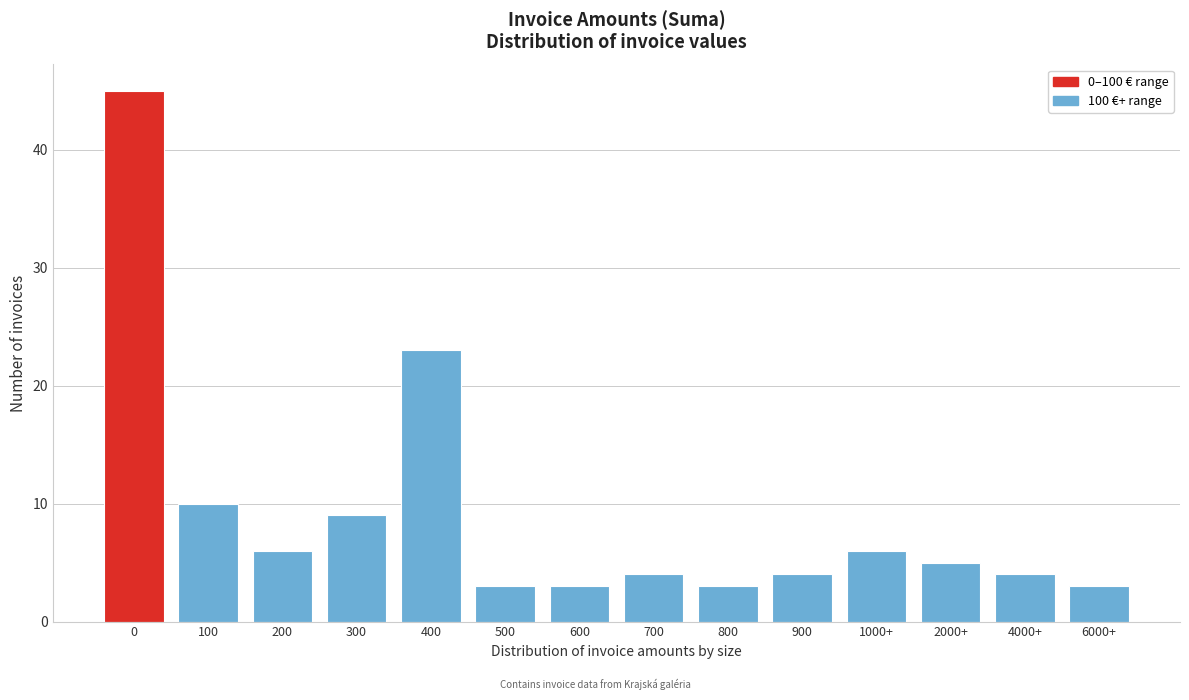

Reading left to right, what are all the values shown in this chart?

45	10	6	9	23	3	3	4	3	4	6	5	4	3